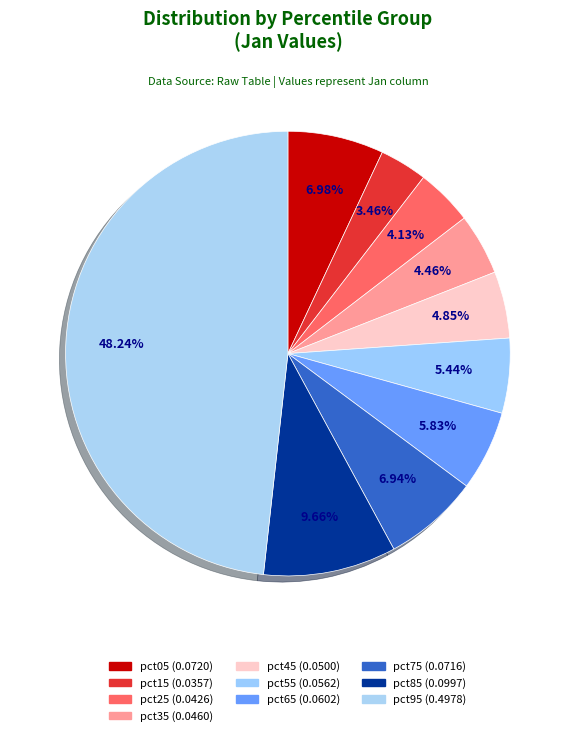

How many slices are in this pie chart?

10